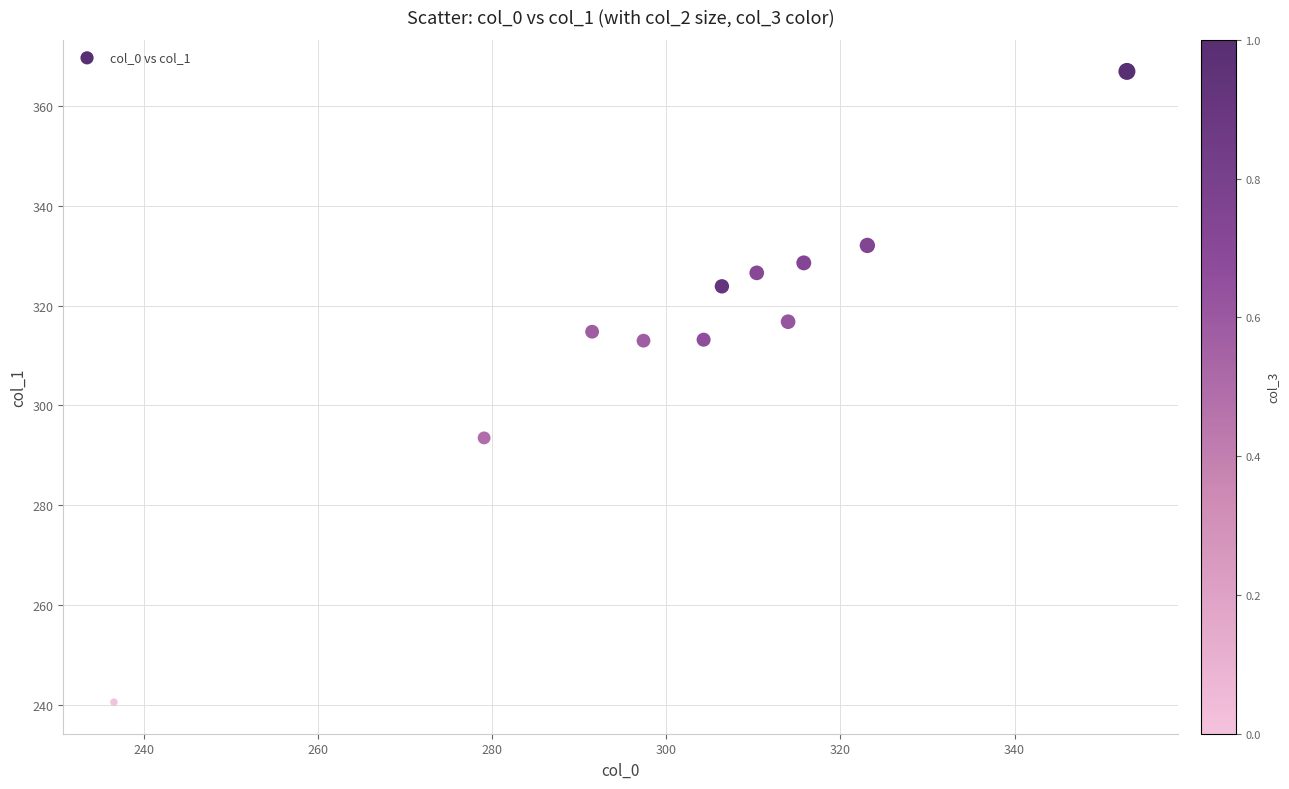

What is the range of X values (max minus min)?

116.3